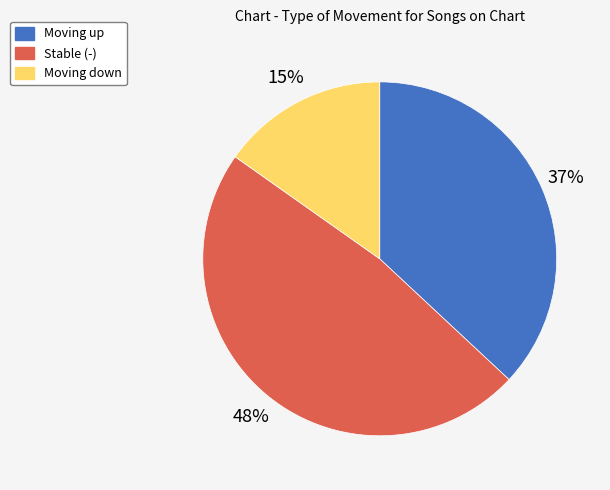

To the nearest percent, what is the difference between the largest and smallest slice percentages?

33%